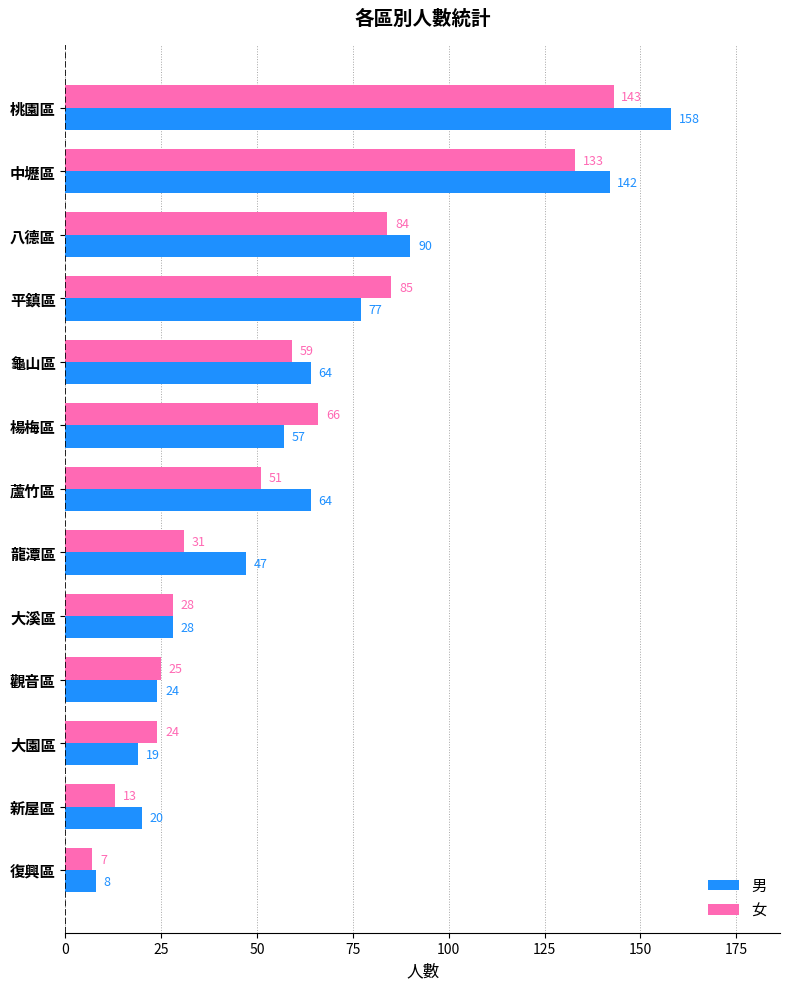

Which series has the largest range (max minus min)?

男